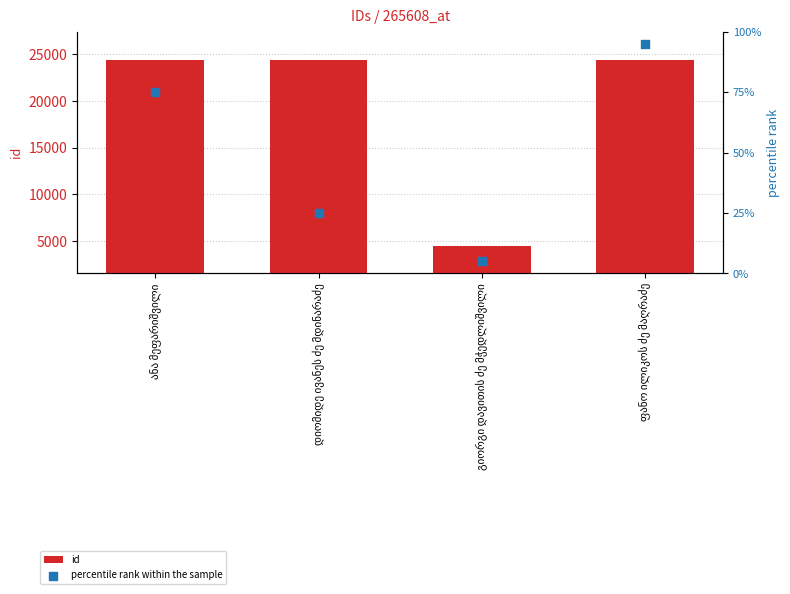

Which series has the widest spread of Y values?

id